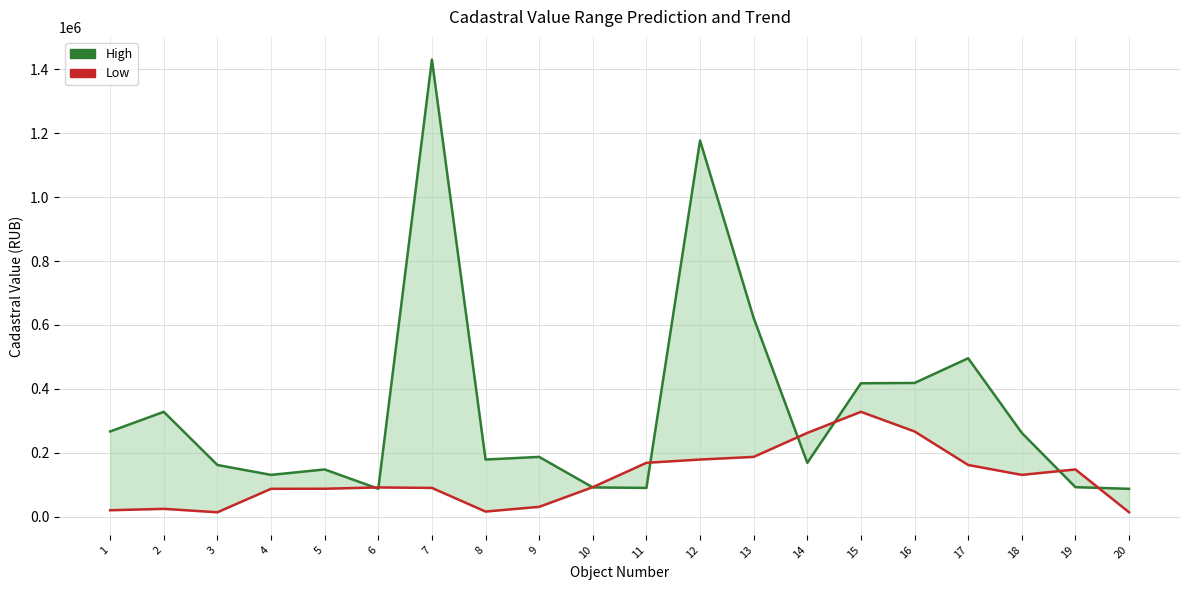

What is the spread (max minus min) of values at 3?

148042.4